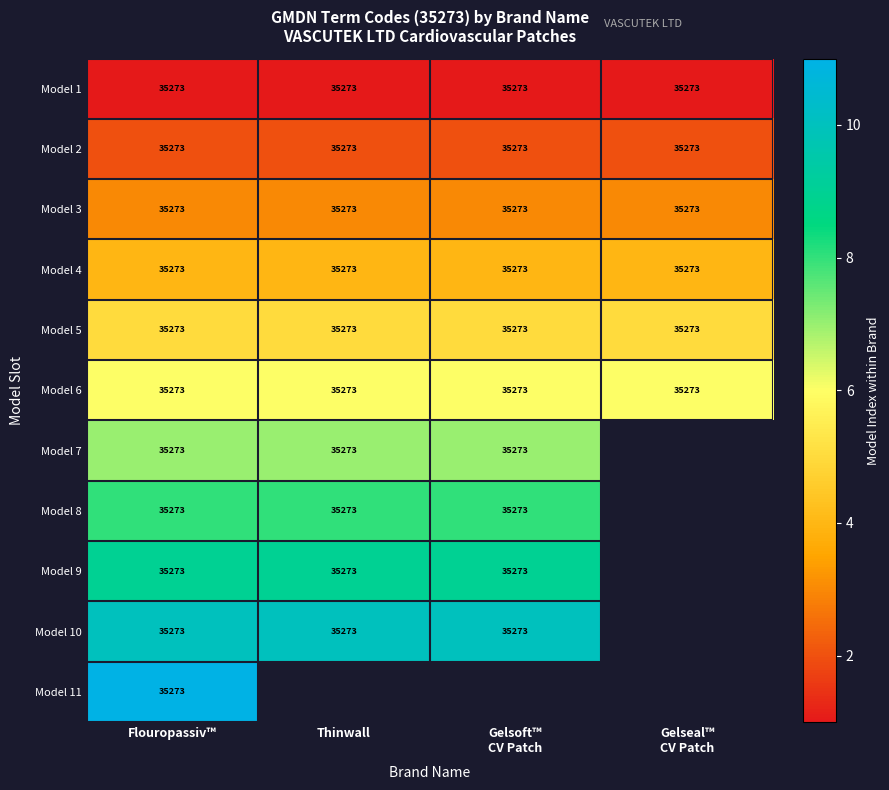

At how many categories does at least one series exceed 7?

3